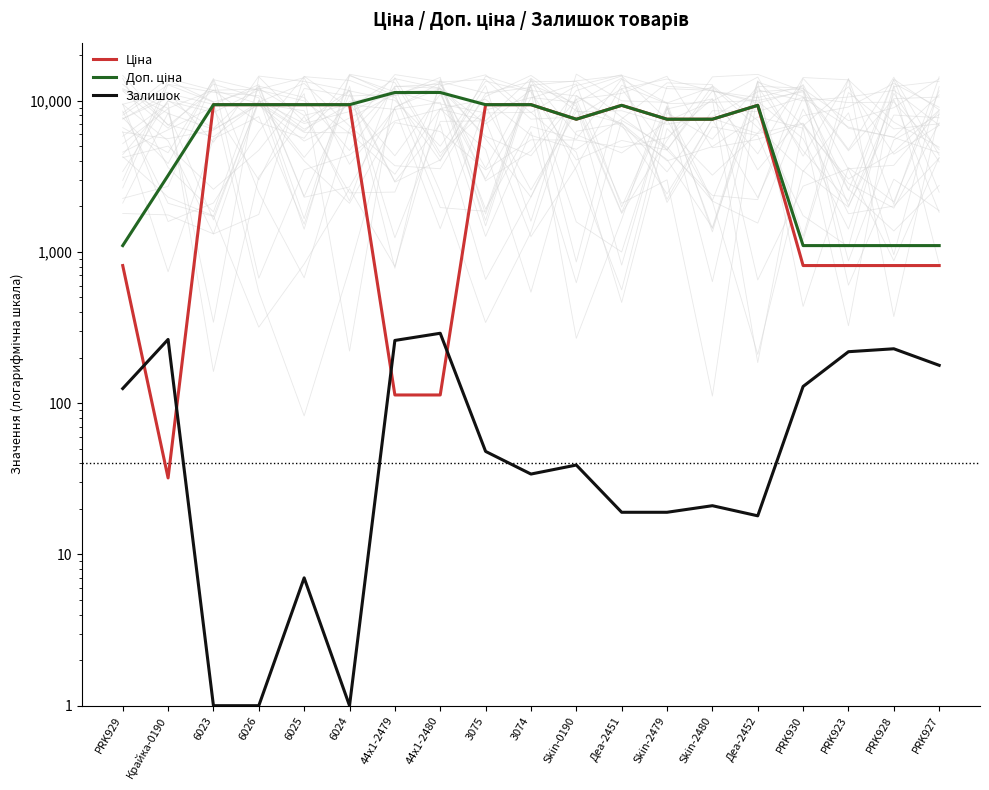

Is the value of Доп. ціна at 3074 greater than the value of Ціна at 3074?

No